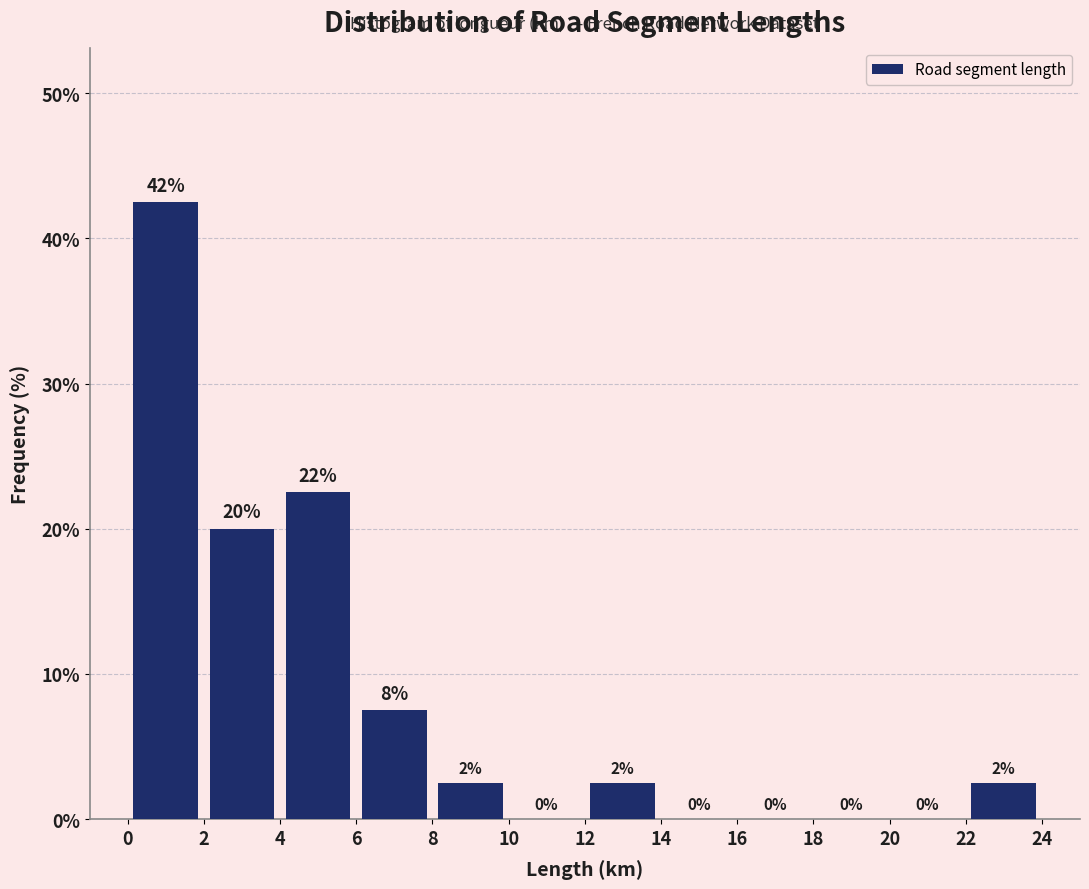

Which range on the x-axis has the tallest bar?

0 to 2